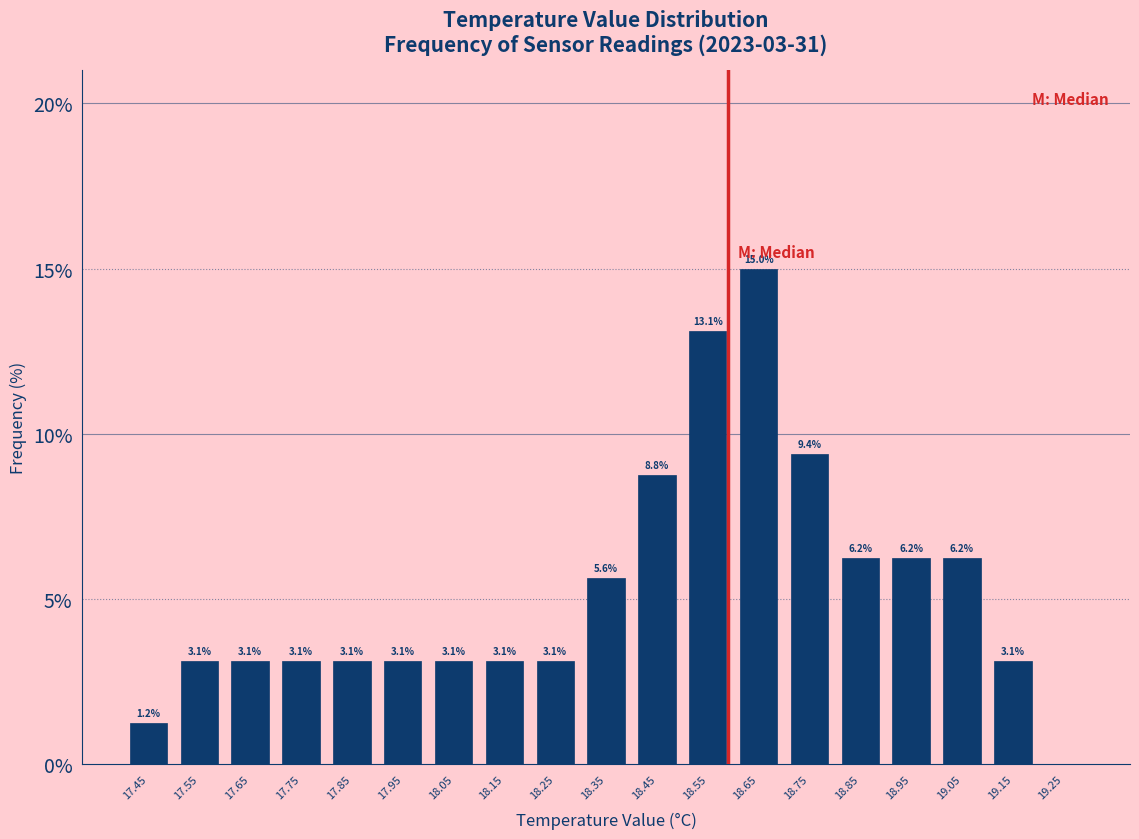

Which range on the x-axis has the tallest bar?

18.6 to 18.7